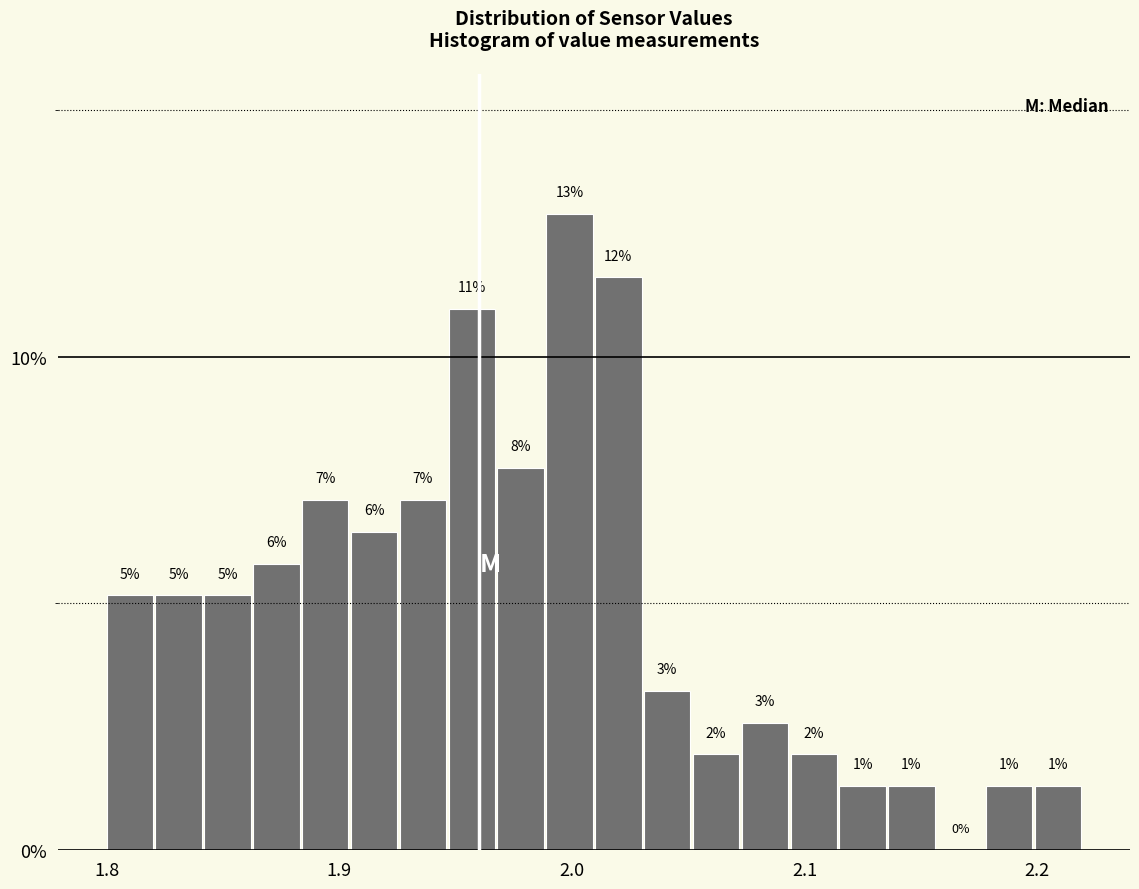

Around what value on the x-axis is the tallest bar? Give the approximate position of its centre, as read against the axis.

2.00